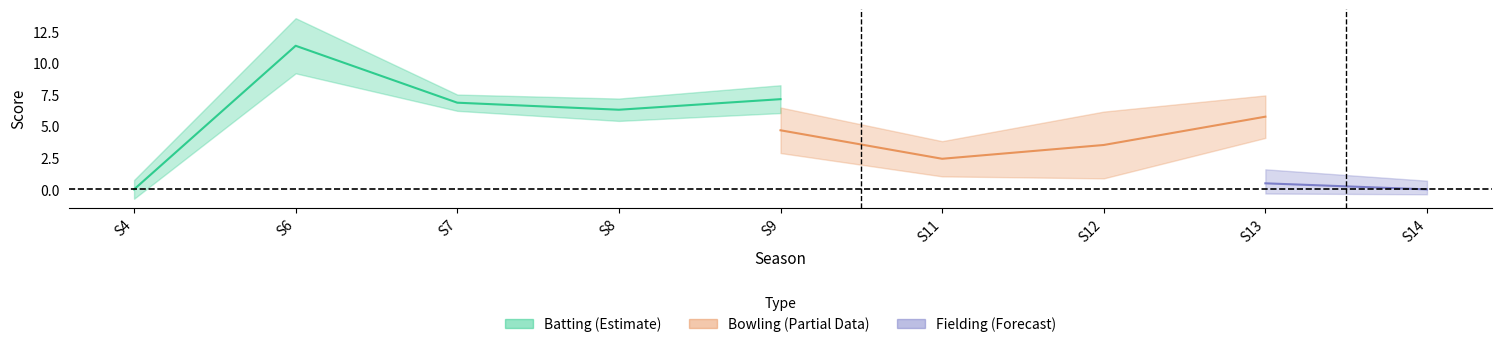

Is it true that Batting equals 0.6 at S14?

False